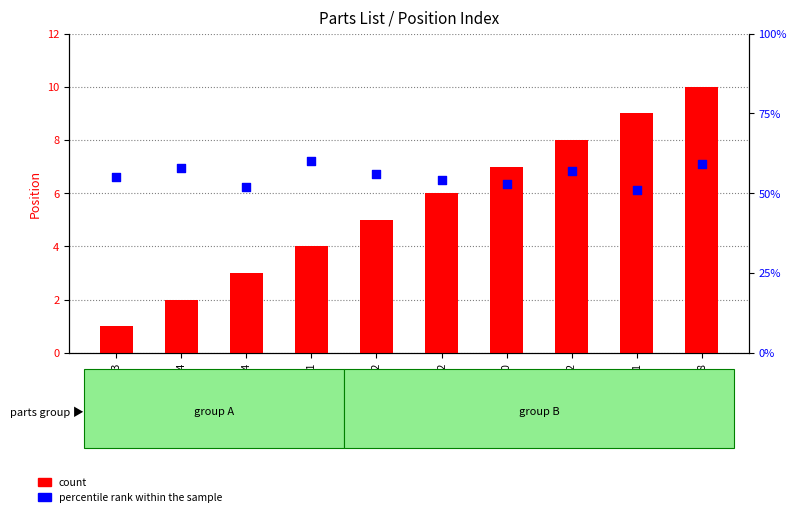

At how many categories does at least one series exceed 58?

2